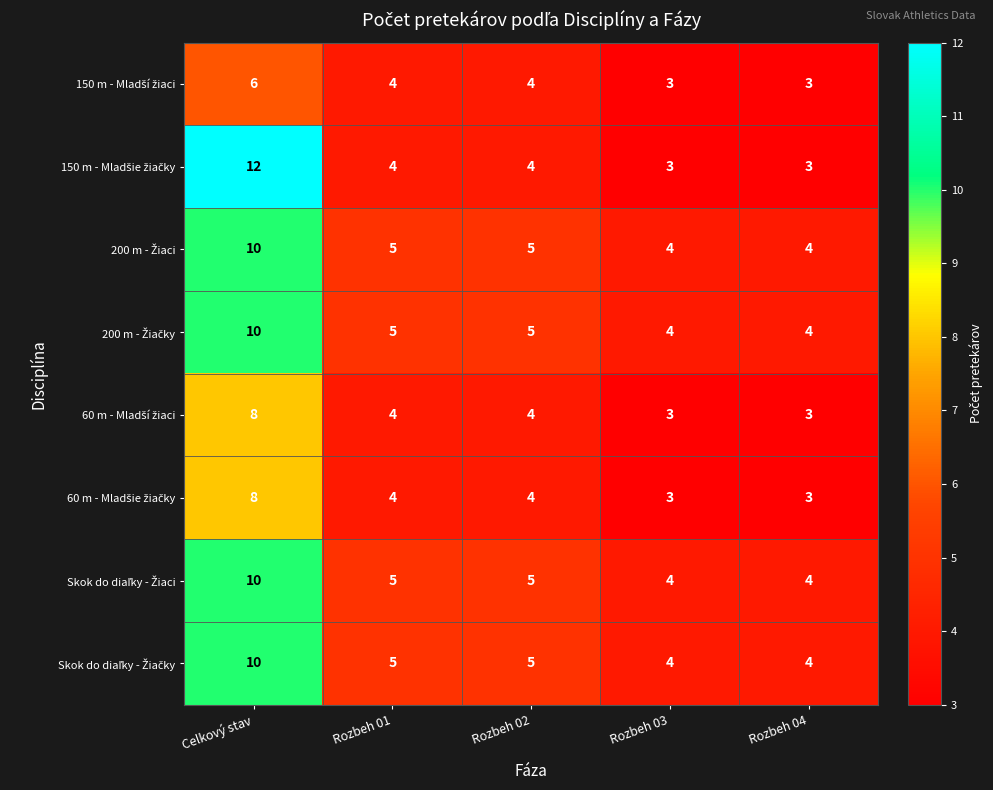

How many distinct data groups are displayed?

8